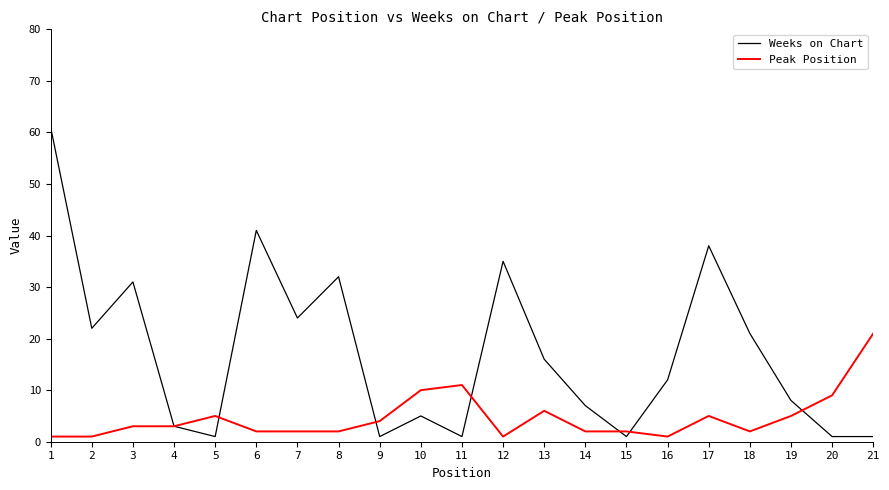

Reading left to right, transcribe all the data shown in this chart.

Weeks on Chart: 61	22	31	3	1	41	24	32	1	5	1	35	16	7	1	12	38	21	8	1	1
Peak Position: 1	1	3	3	5	2	2	2	4	10	11	1	6	2	2	1	5	2	5	9	21